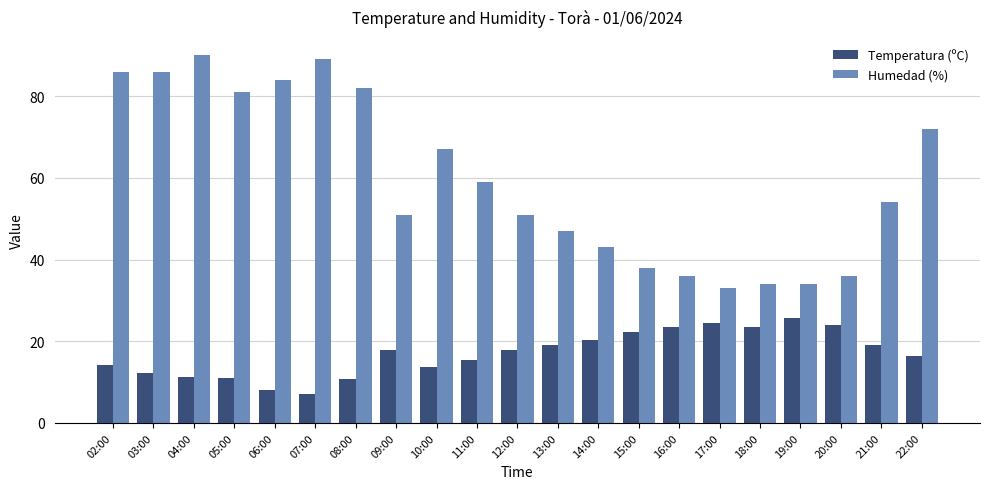

Is it true that Humedad (%) equals 133.3 at 04:00?

False